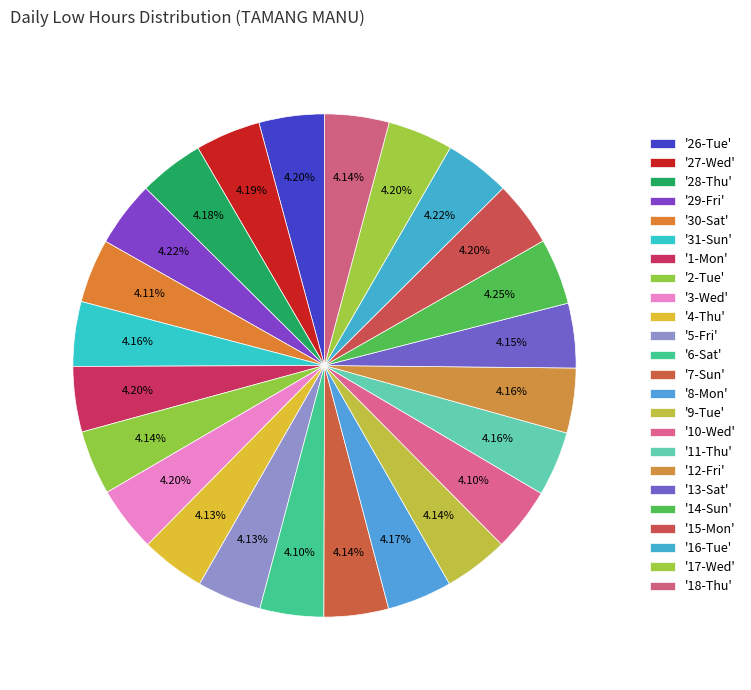

How many slices are in this pie chart?

24